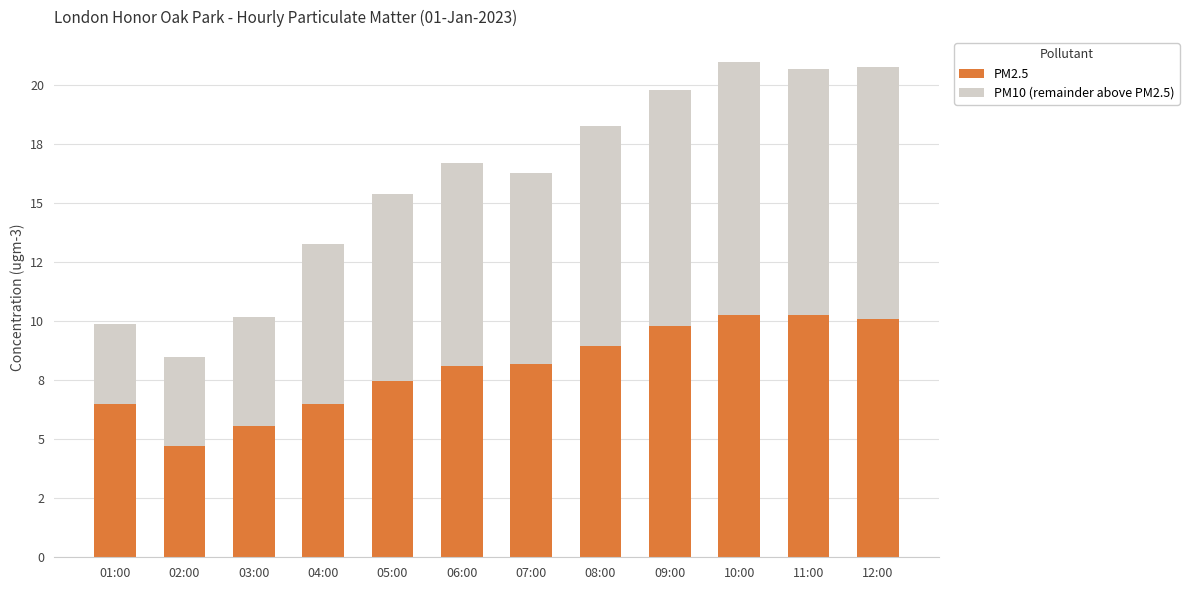

What is the lowest value of the PM2.5 series?

4.7